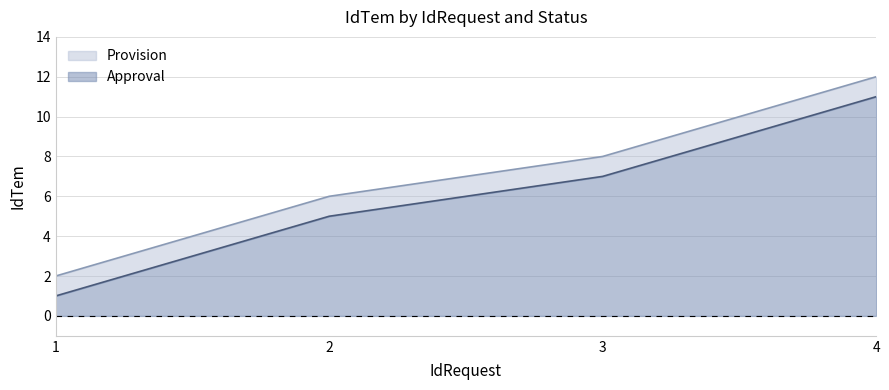

What is the sum of all Provision values?

28